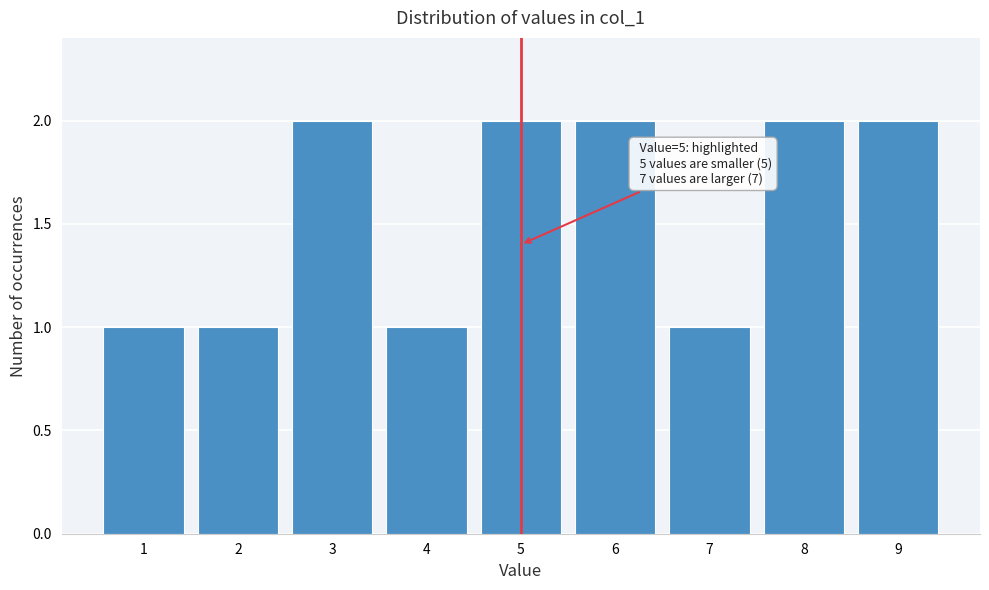

Reading left to right, list all the values displayed in this chart.

1	1	2	1	2	2	1	2	2